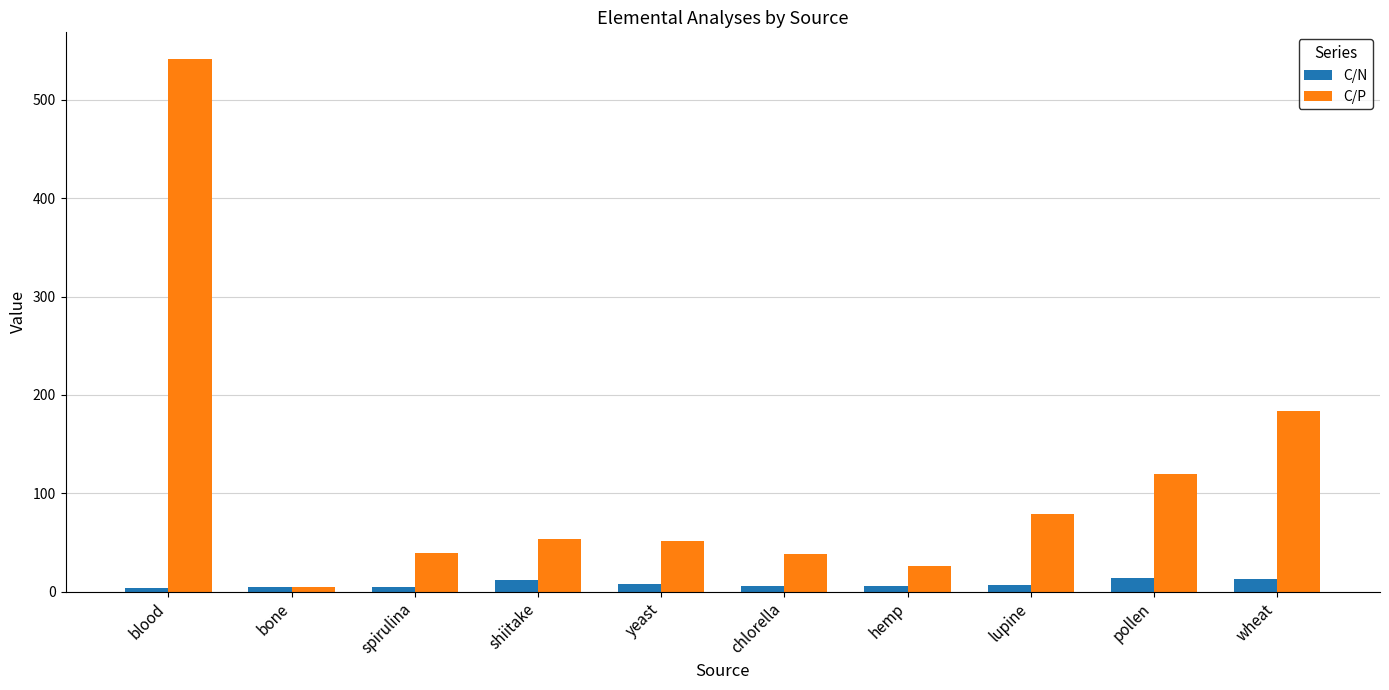

What is the label of the 3rd bar from the right?

lupine